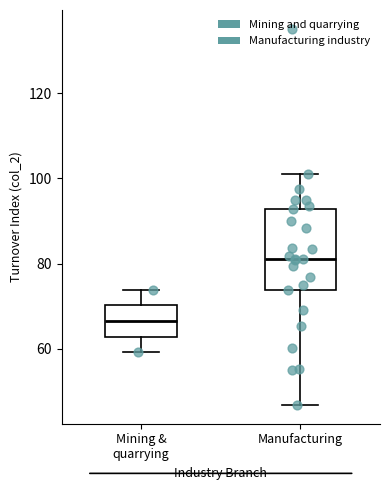

Which box's median line is the lowest?

Mining & quarrying